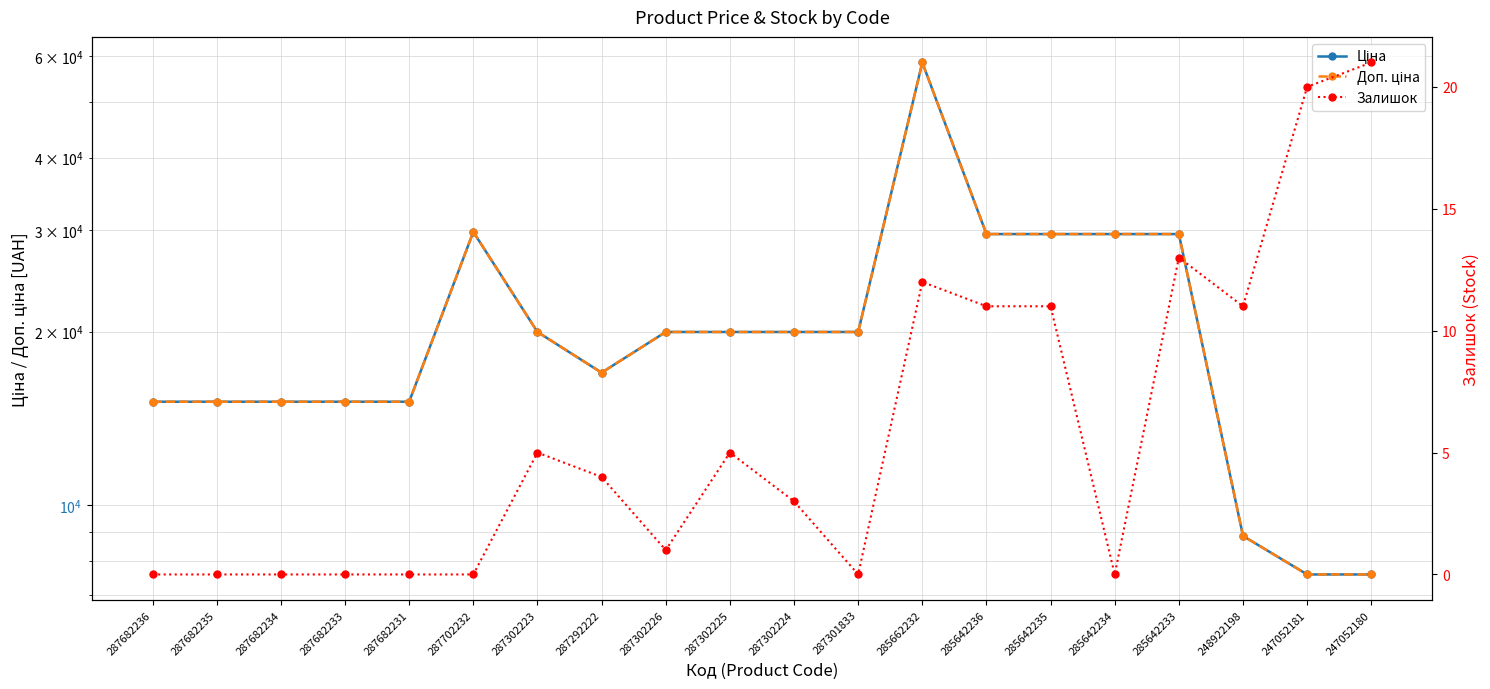

What is the minimum value for Ціна?

7596.5